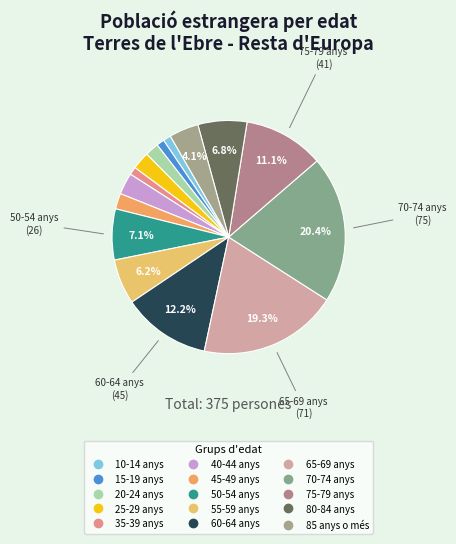

How many segments does this pie chart have?

15